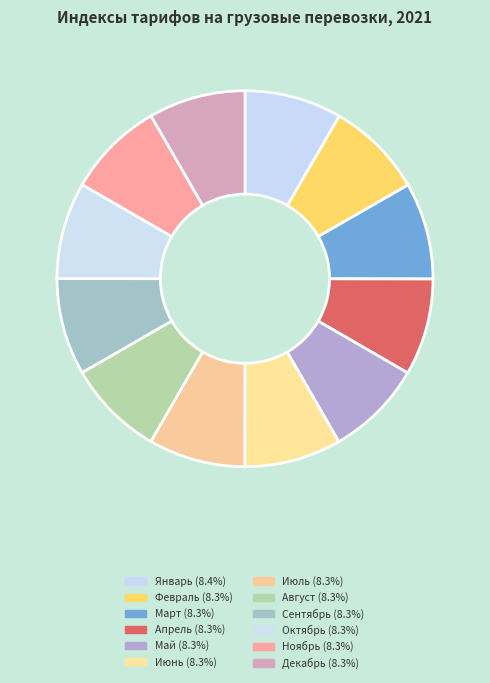

Is there any slice that represents more than half of the pie?

No